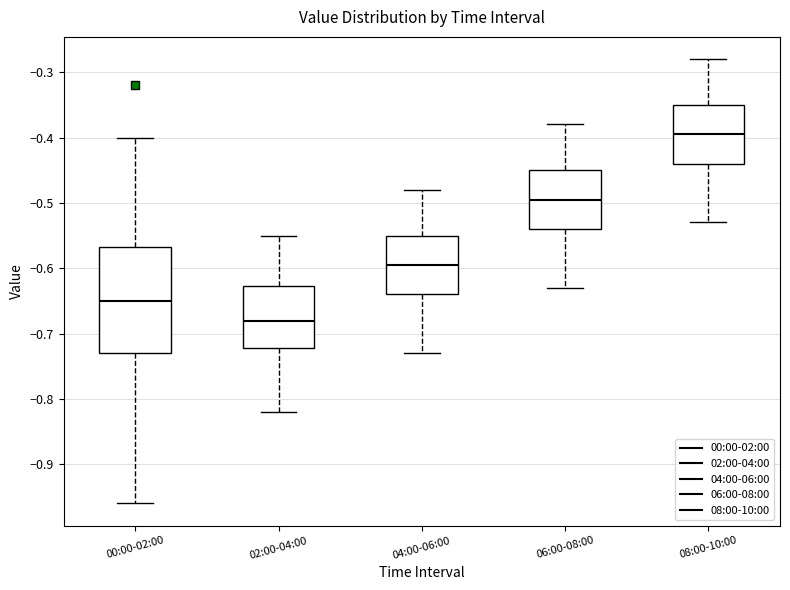

Which box is the tallest, from its lower edge to its upper edge?

00:00-02:00